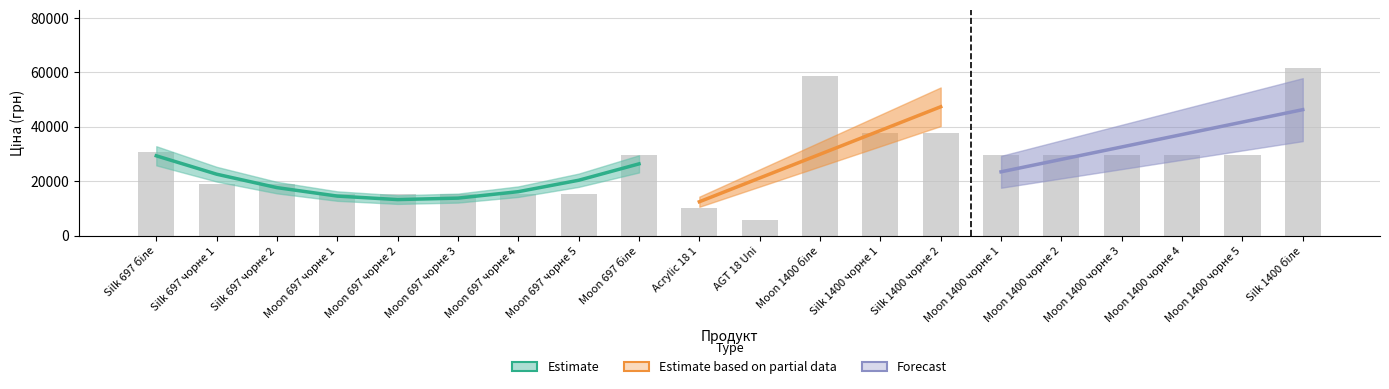

What is the average value?

26590.6